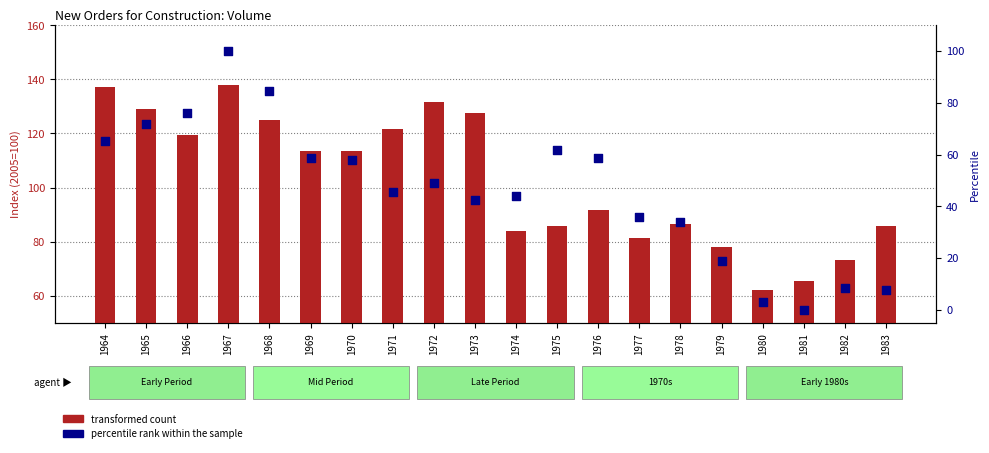

Is the value of percentile rank within the sample at 1975 greater than the value of transformed count at 1973?

No